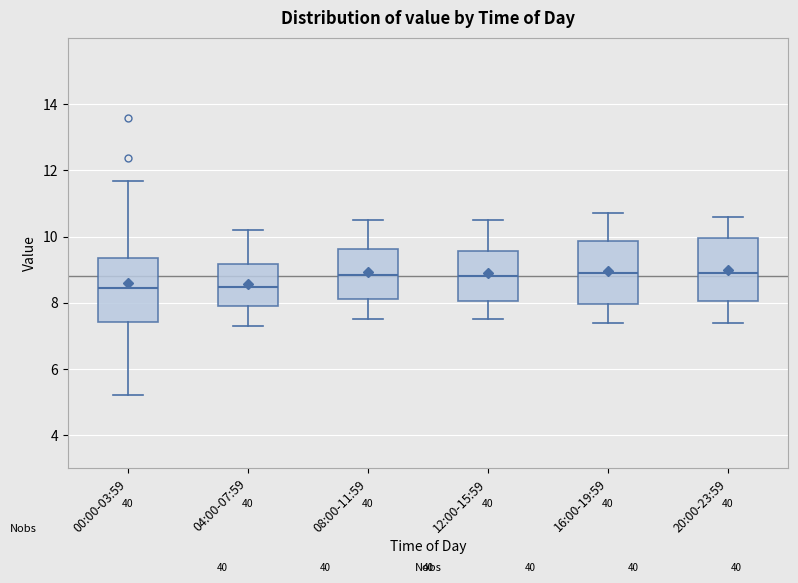

Reading left to right, transcribe this box plot: for each box, give where its median line is, the range the box spans, and where its two whiskers end, as read against the y-axis. The values are not printed on the chart, so give them approximately, as read against the axis.

00:00-03:59: median 8.4, box 7.4 to 9.4, whiskers 5.2 to 11.6
04:00-07:59: median 8.4, box 7.8 to 9.2, whiskers 7.4 to 10.2
08:00-11:59: median 8.8, box 8.2 to 9.6, whiskers 7.6 to 10.6
12:00-15:59: median 8.8, box 8.0 to 9.6, whiskers 7.6 to 10.6
16:00-19:59: median 9.0, box 8.0 to 9.8, whiskers 7.4 to 10.8
20:00-23:59: median 9.0, box 8.0 to 10.0, whiskers 7.4 to 10.6